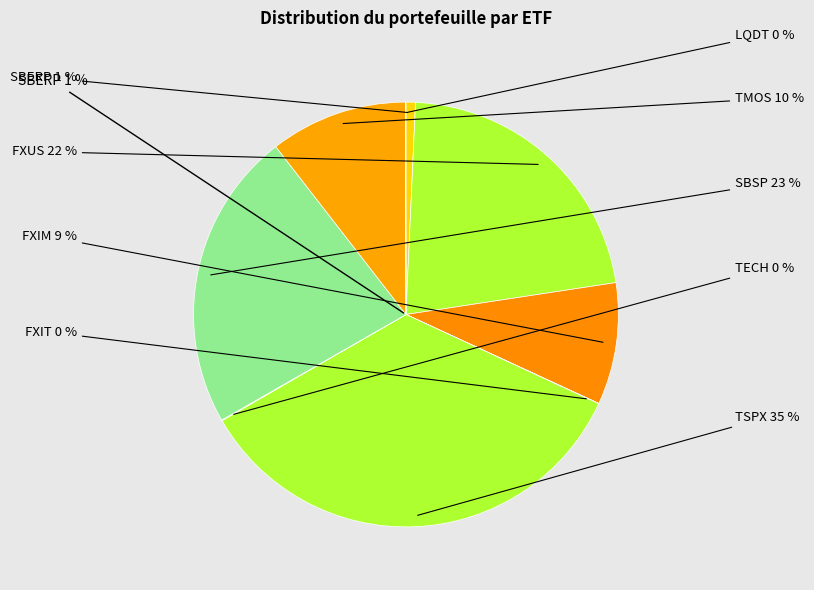

True or false: SBSP accounts for 23% of the total.

True